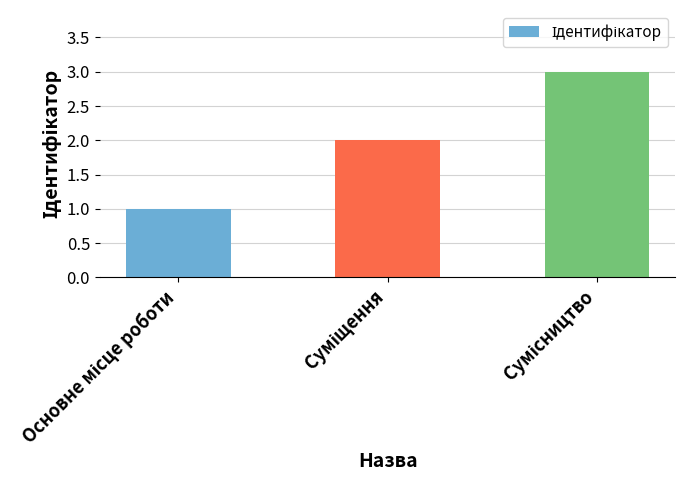

What is the minimum value shown in the chart?

1